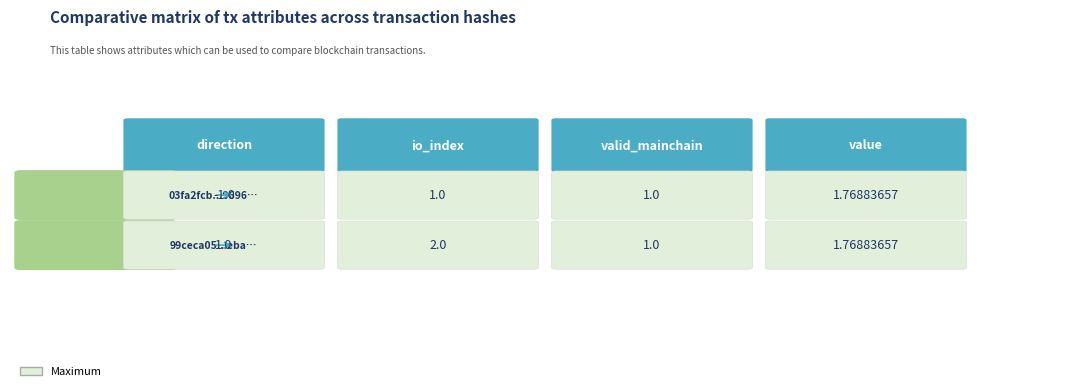

Is it true that 03fa2fcb59812dea534d27fe6b6d37b3dcc9969 equals 2.3 at value?

False